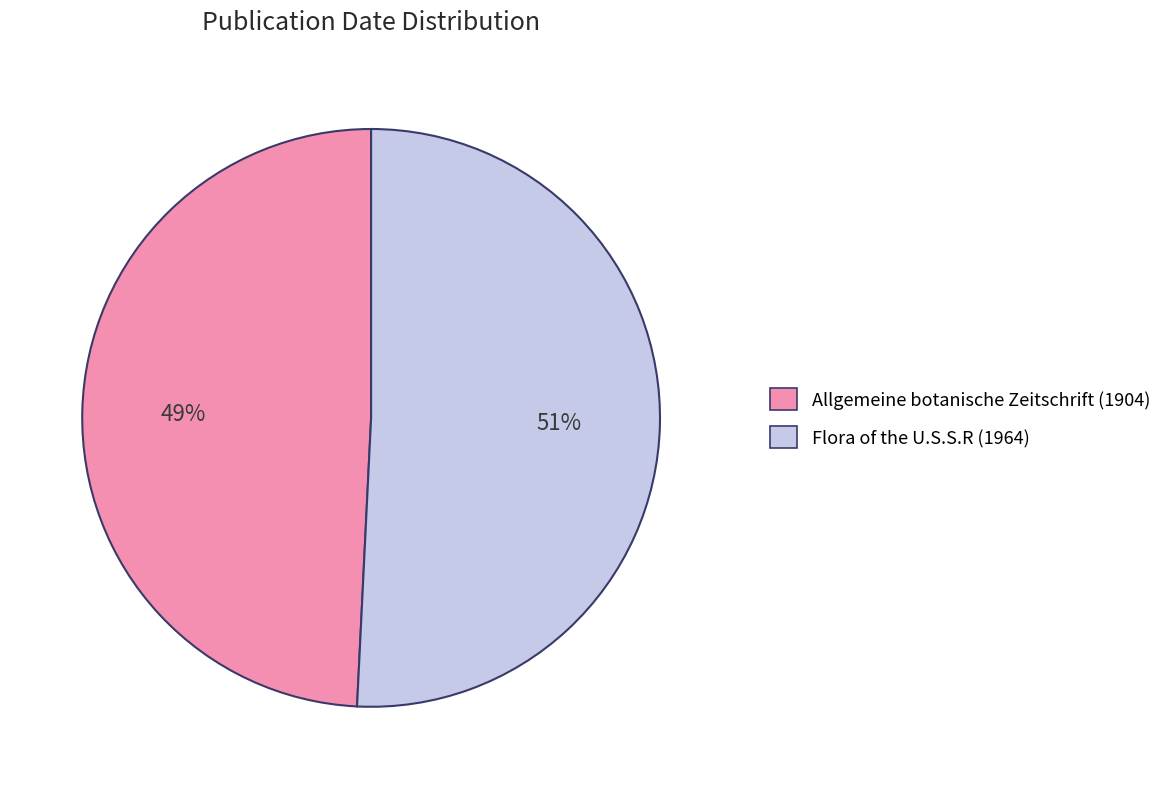

Which slice is the smallest?

Allgemeine botanische Zeitschrift (1904)